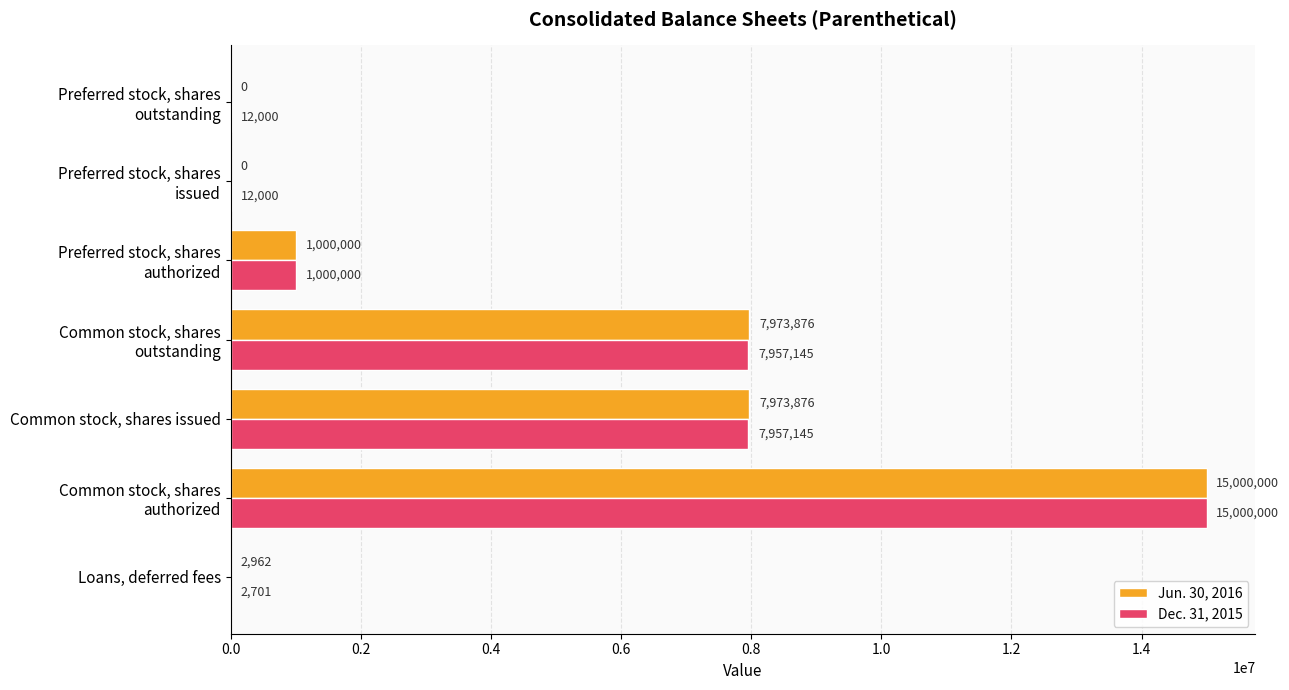

Is it true that Dec. 31, 2015 equals 2701 at Loans, deferred fees?

True